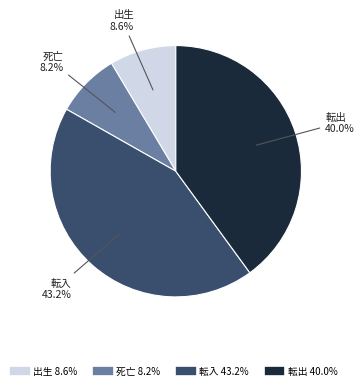

Does any single category account for the majority?

No